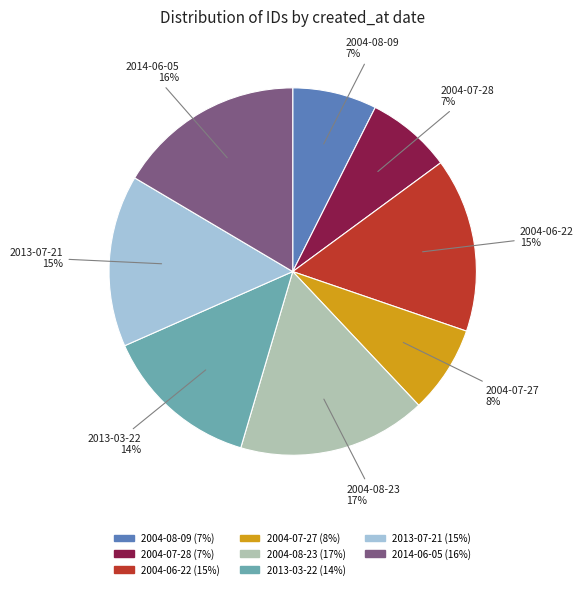

Count the number of slices in the pie.

8